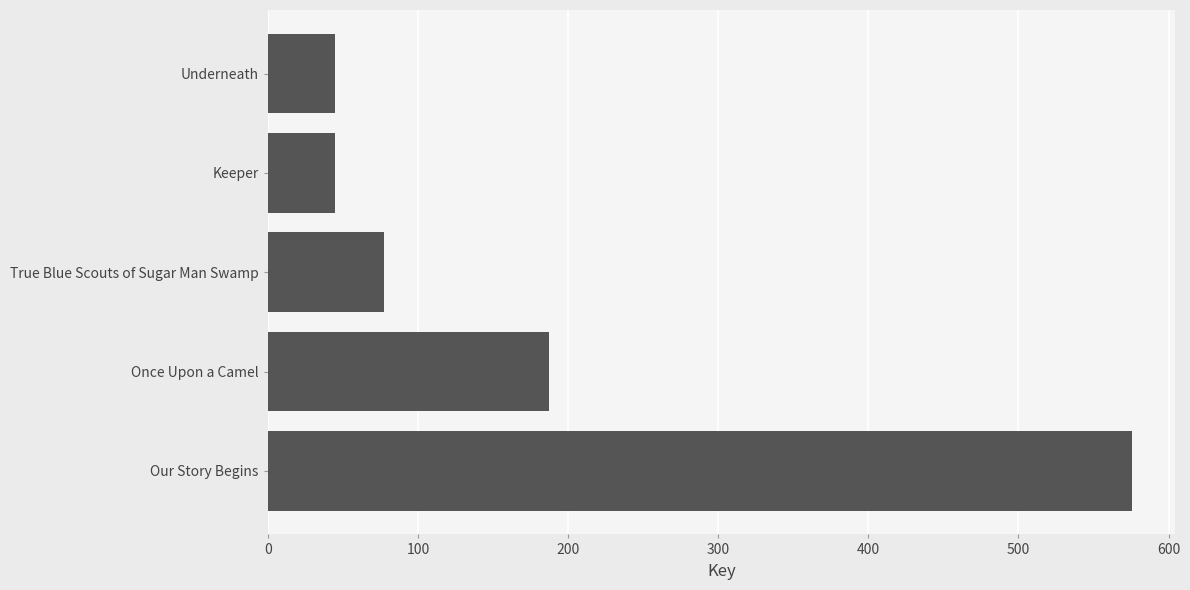

Are the bars horizontal?

Yes